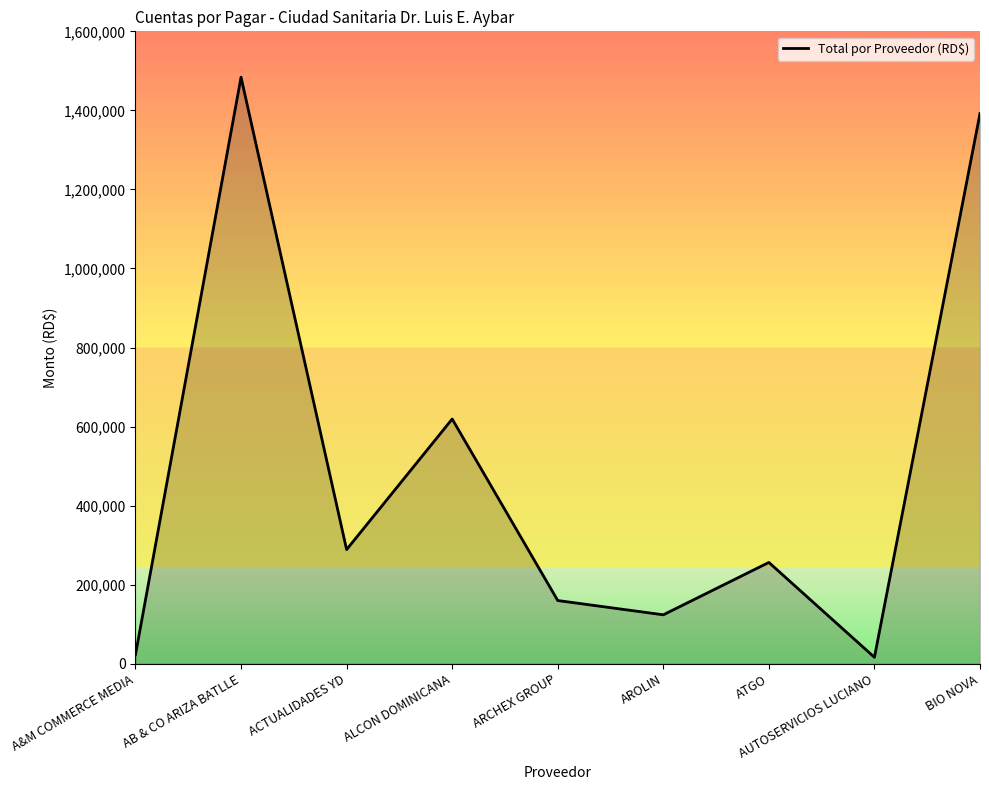

What is the greatest value displayed?

1484000.0